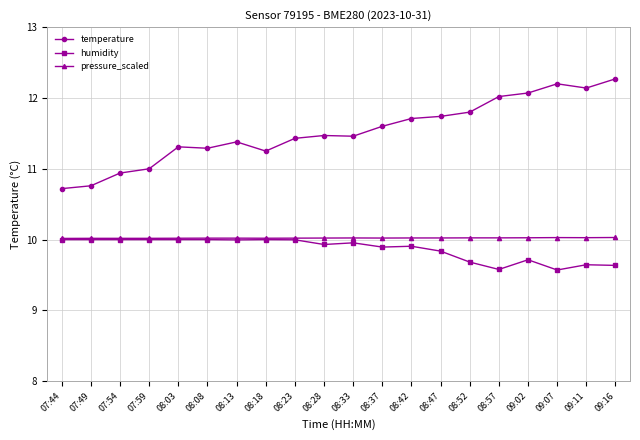

True or false: humidity and temperature cross at least once.

False